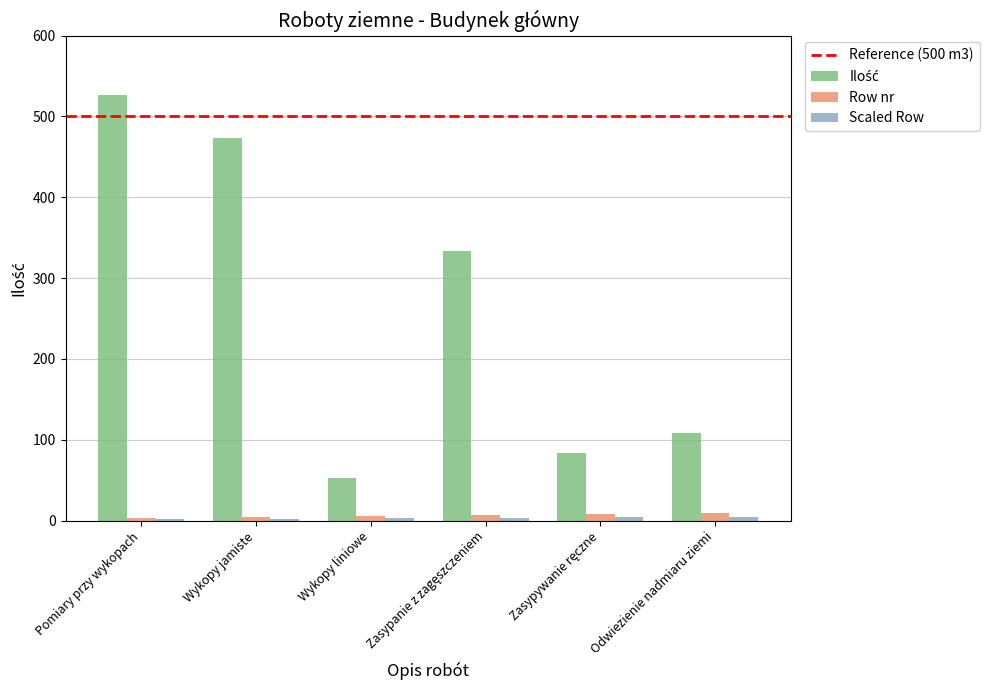

At which category is the sum across all series the highest?

Pomiary przy wykopach